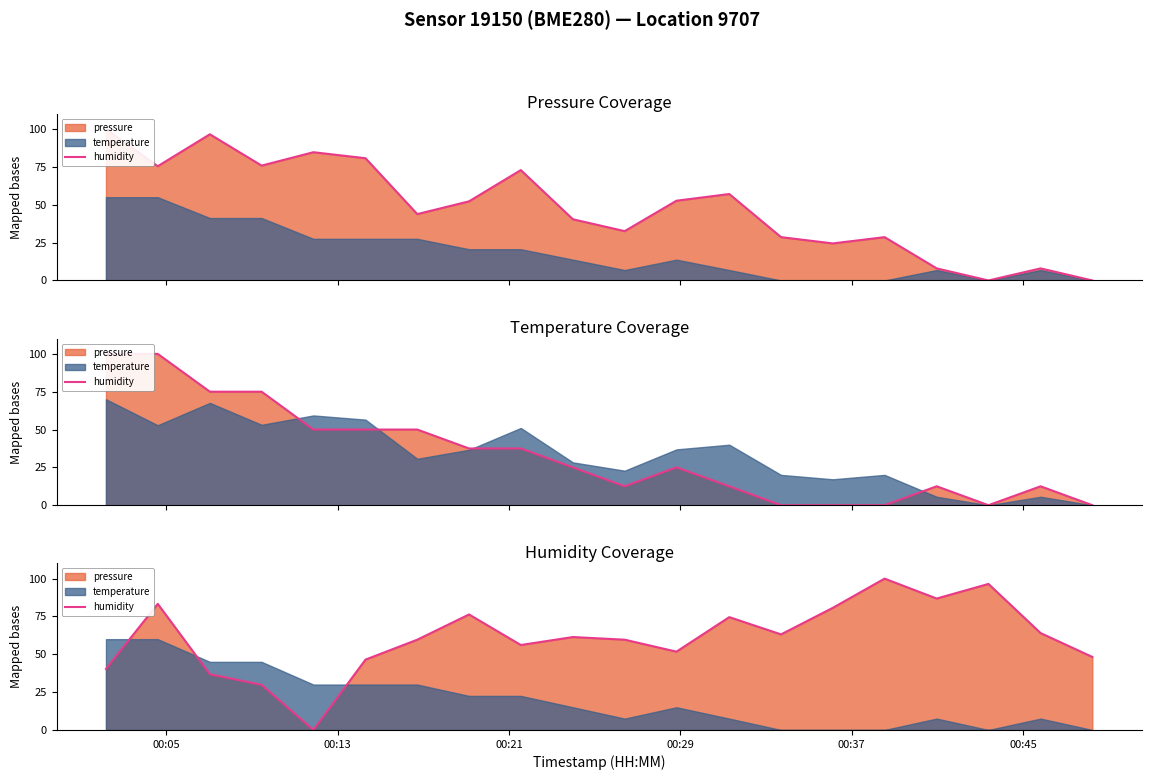

Reading right to left, list all the values displayed in this chart.

48.2	64.0	96.5	86.8	100.0	80.7	63.2	74.6	51.8	59.6	61.4	56.1	76.3	59.6	46.5	0.0	29.8	36.8	83.3	40.4